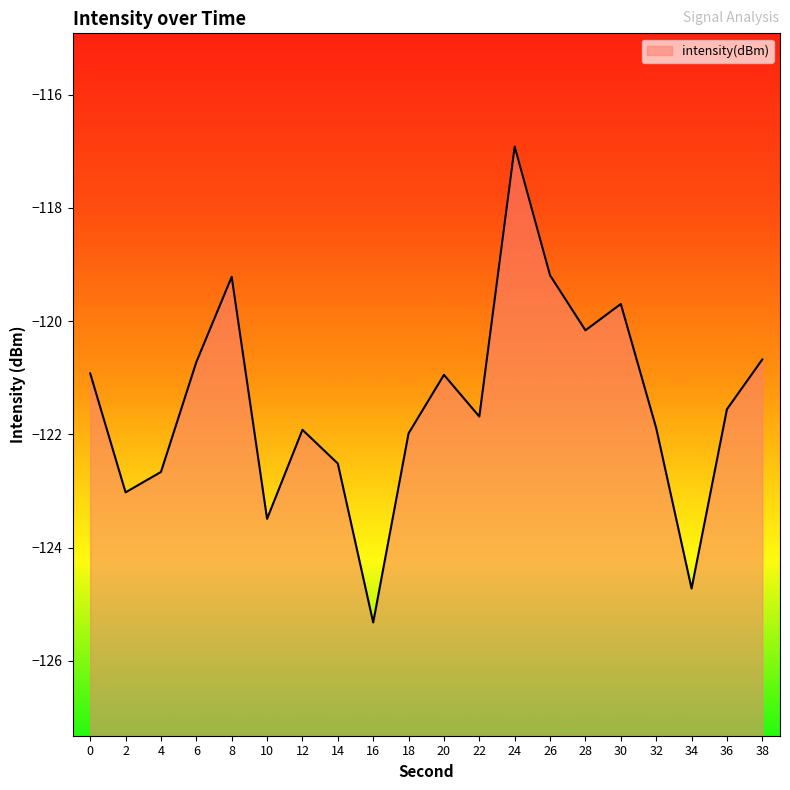

What is the smallest value displayed?

-125.3